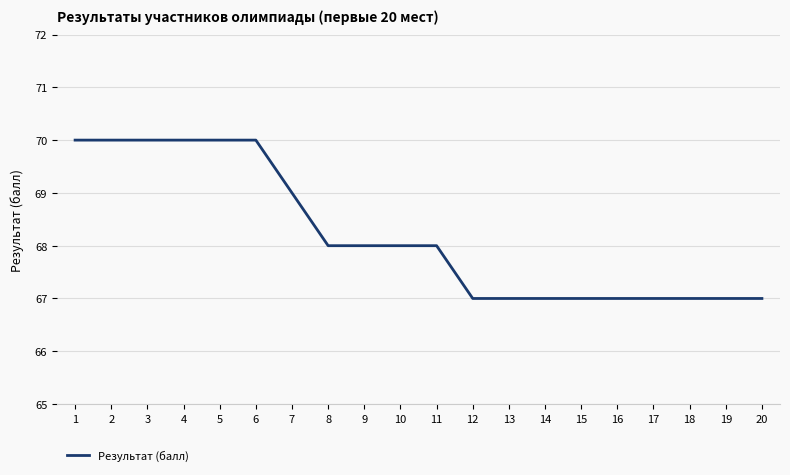

Does the chart have visible grid lines?

Yes